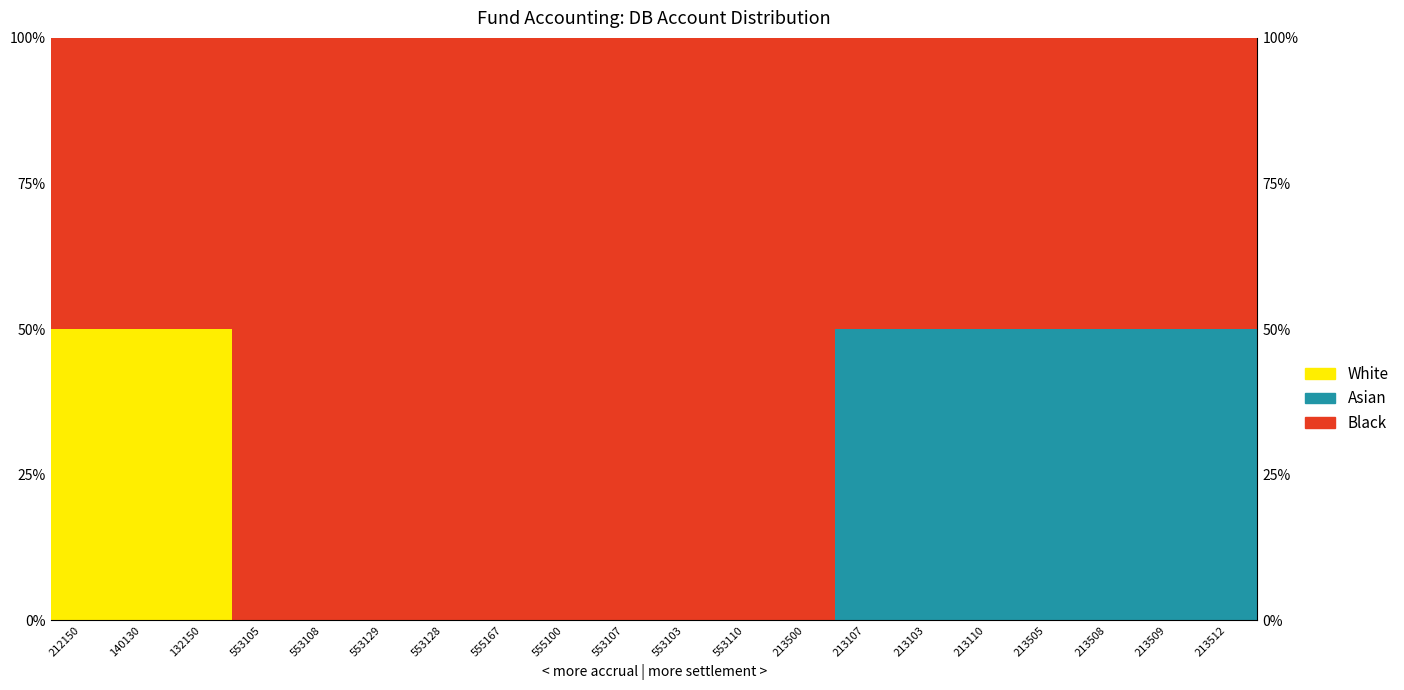

What is the label of the 20th bar from the right?

212150